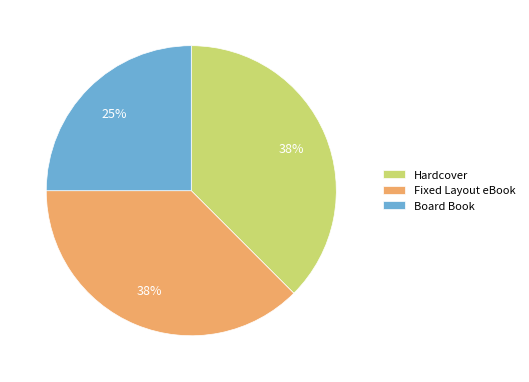

Do Board Book and Hardcover together represent more than half of the pie?

Yes